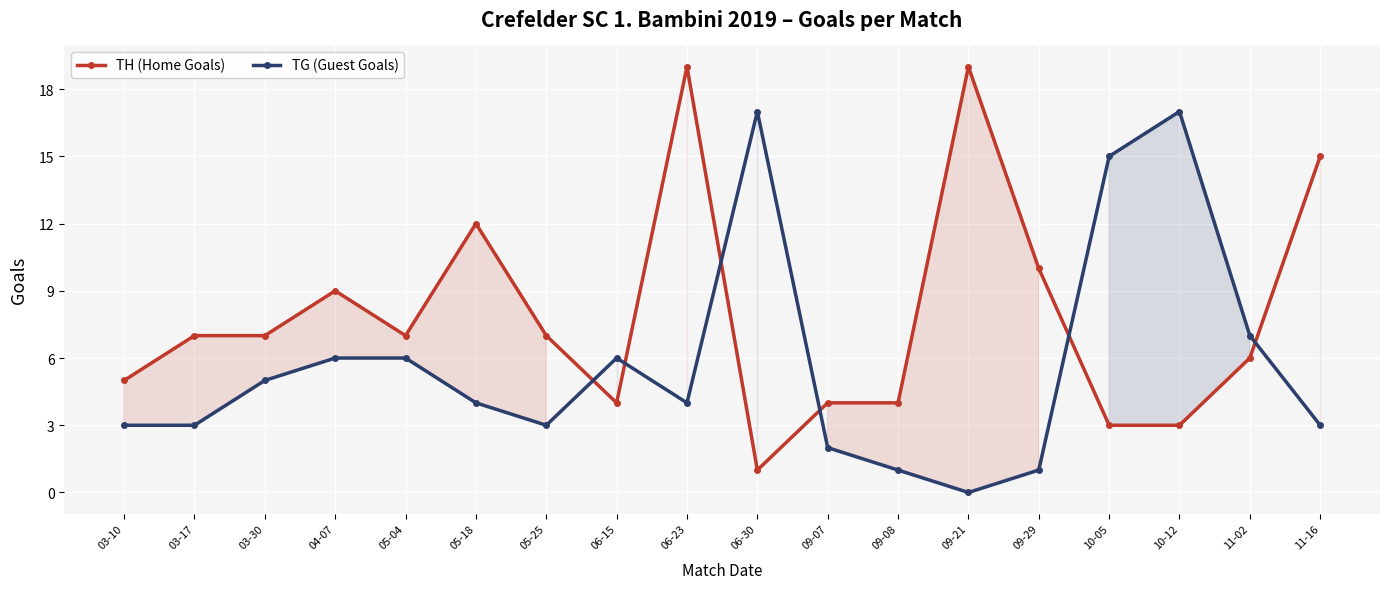

What position from the left is 10-05?

15